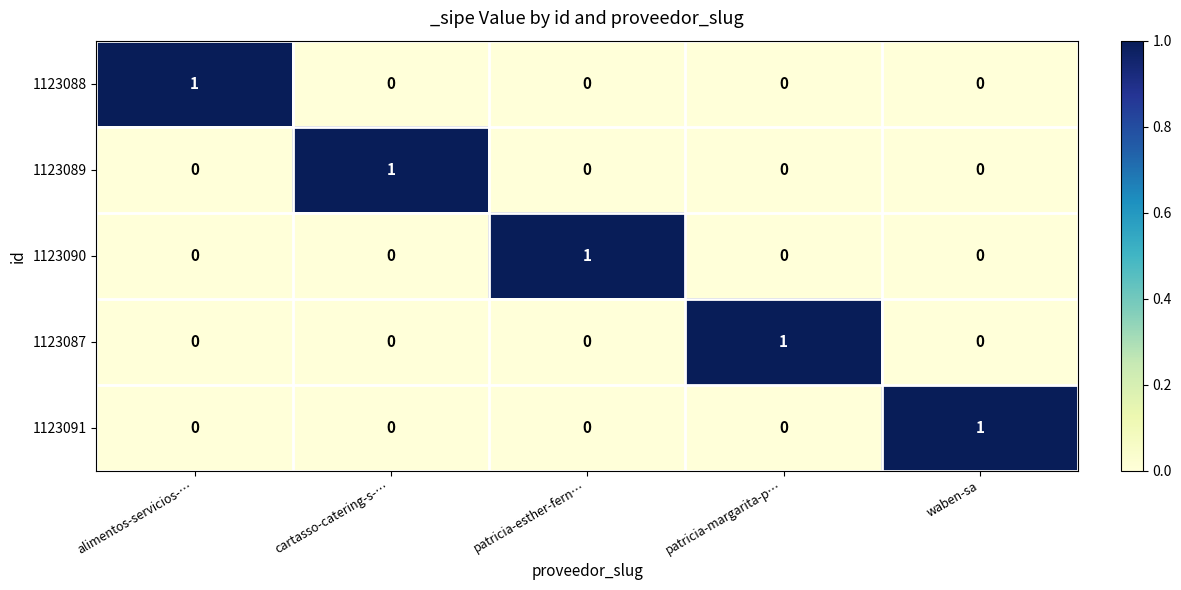

At how many categories does at least one series exceed 0?

5